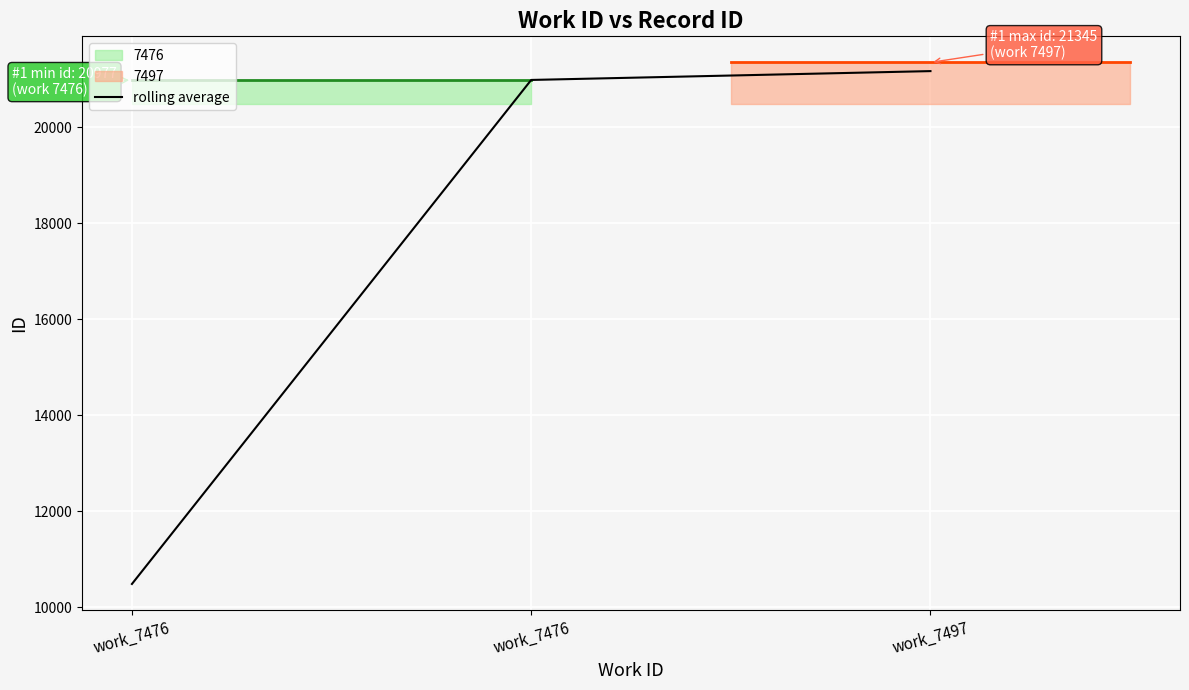

What is the smallest value displayed?

10488.5